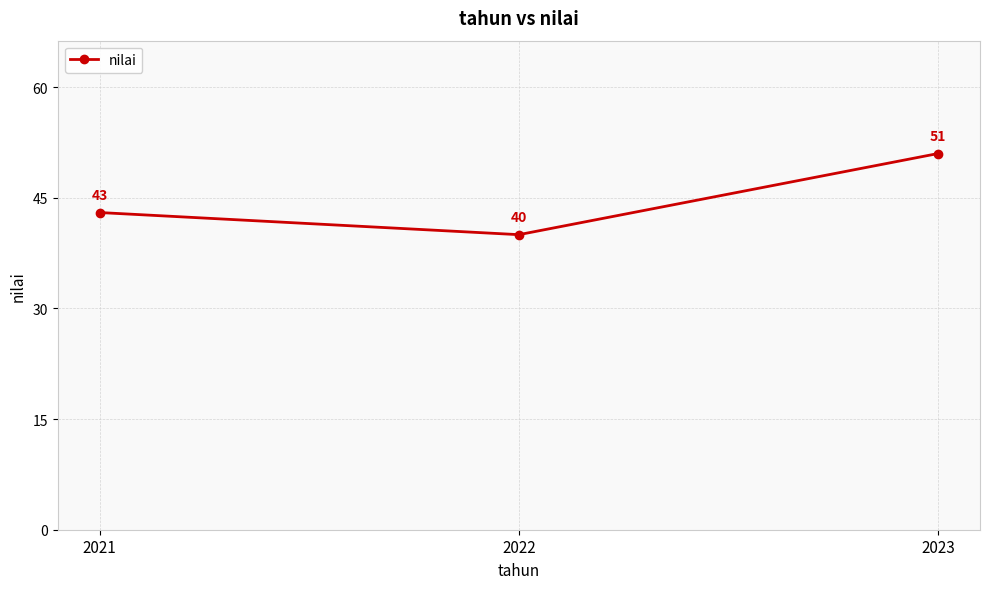

Which has a higher value, 2022 or 2023?

2023